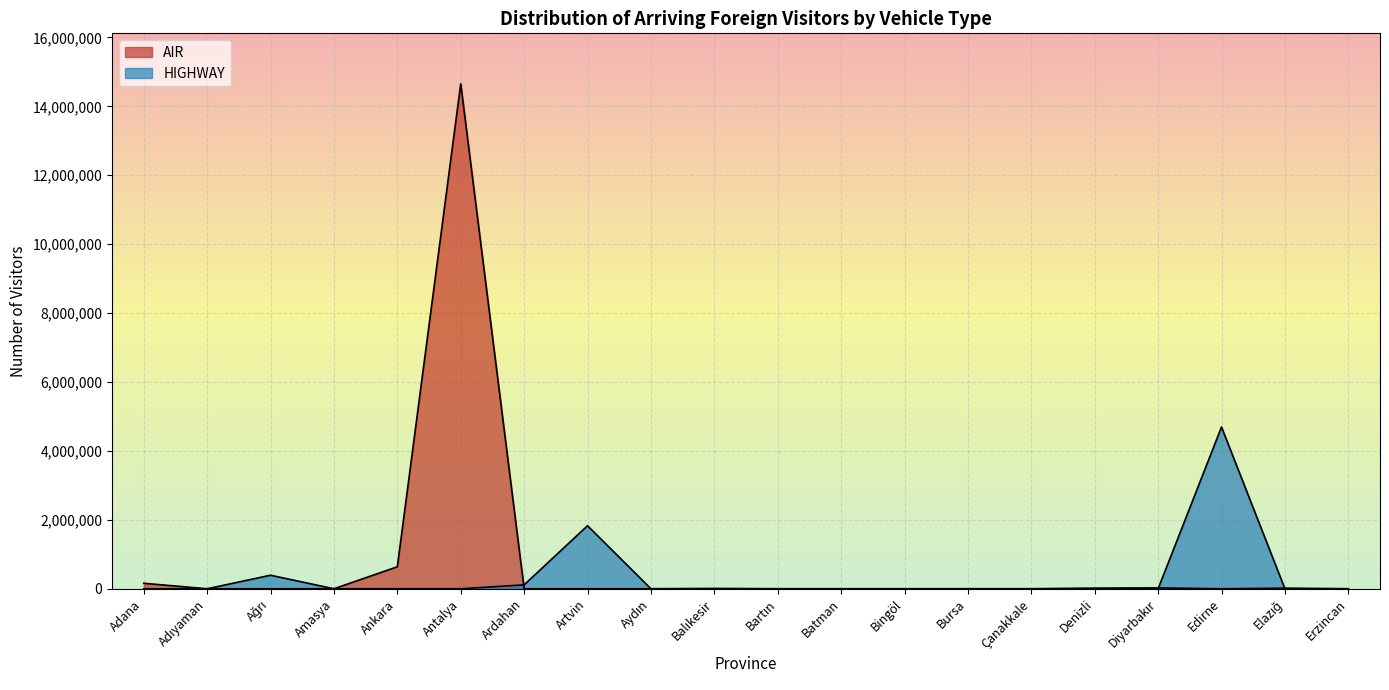

What is the greatest value displayed?

14654040